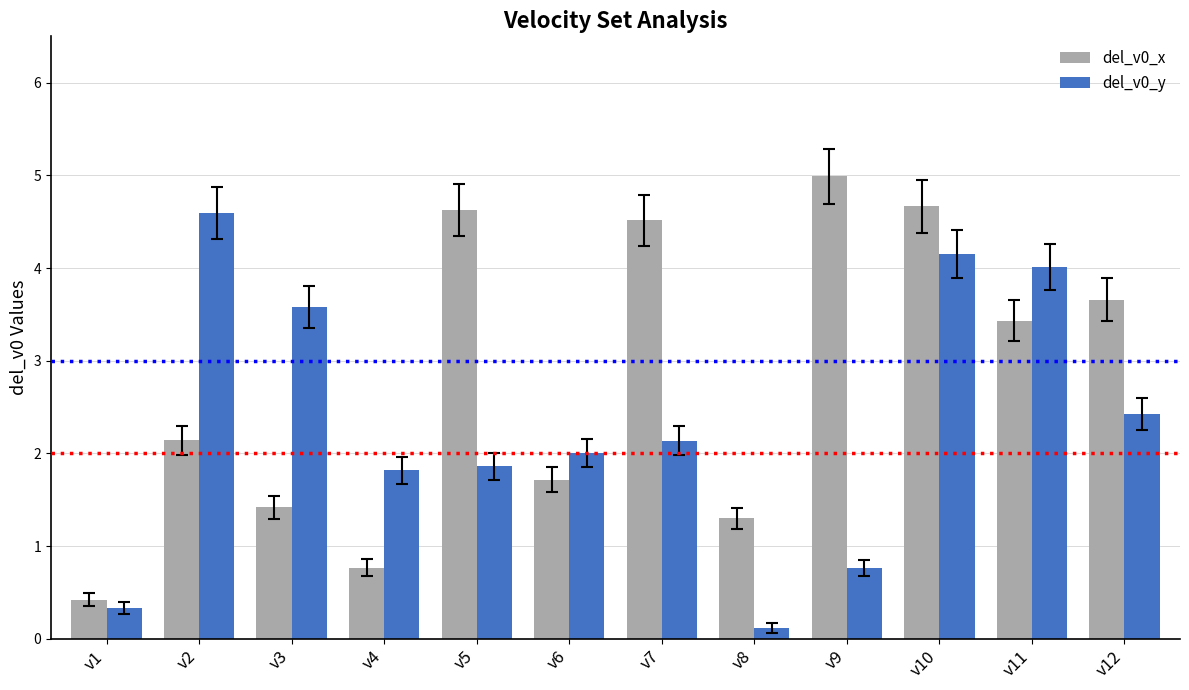

Reading left to right, what are all the values shown in this chart?

del_v0_x: v1=0.4	v2=2.1	v3=1.4	v4=0.8	v5=4.6	v6=1.7	v7=4.5	v8=1.3	v9=5.0	v10=4.7	v11=3.4	v12=3.7
del_v0_y: v1=0.3	v2=4.6	v3=3.6	v4=1.8	v5=1.9	v6=2.0	v7=2.1	v8=0.1	v9=0.8	v10=4.2	v11=4.0	v12=2.4